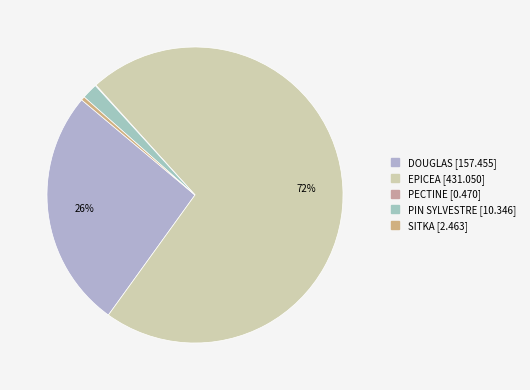

What is the change in value from PECTINE to PIN SYLVESTRE?

+9.9